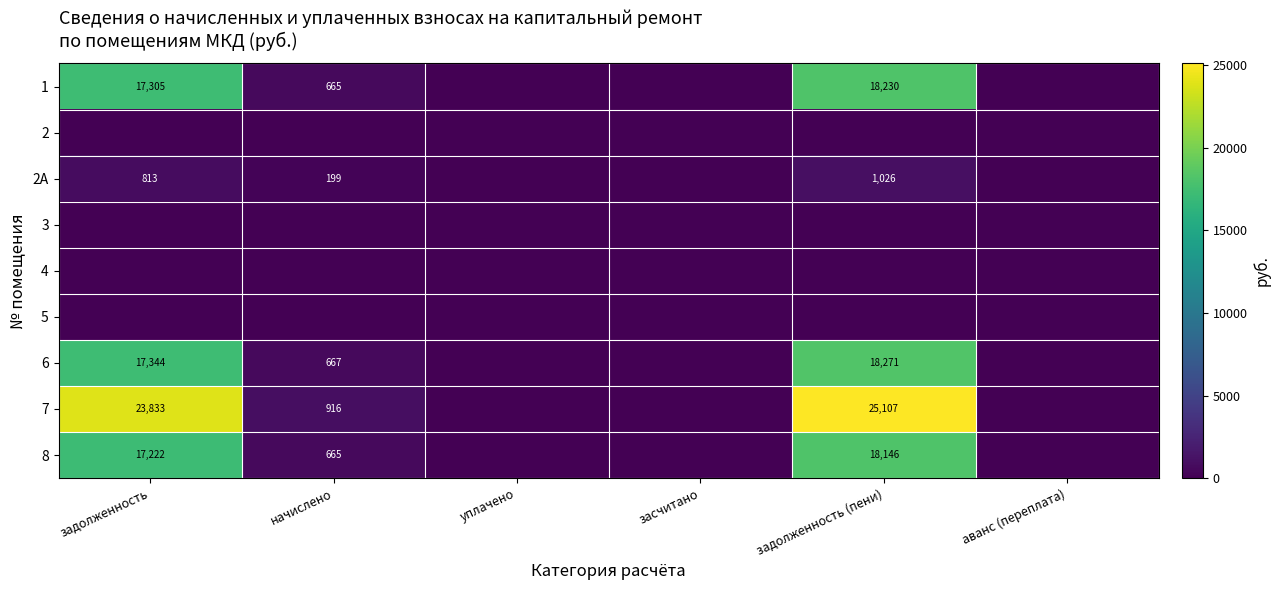

The 7 series shows 25107 at задолженность (пени). True or false?

True